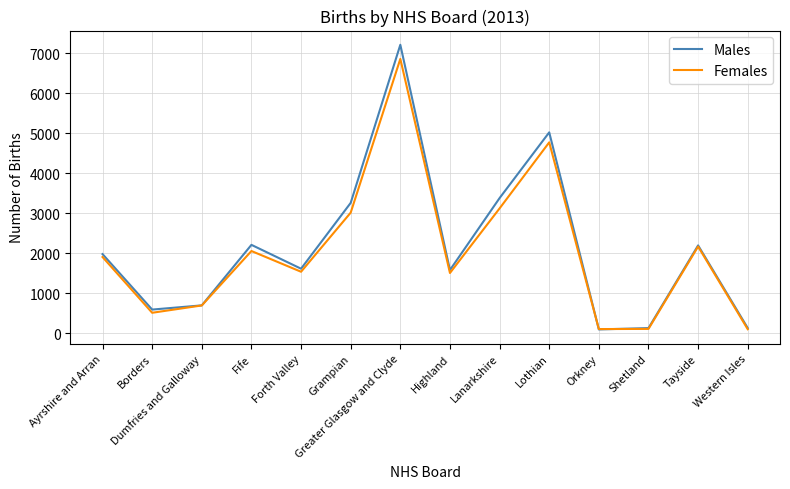

The Males series shows 3380 at Lanarkshire. True or false?

True